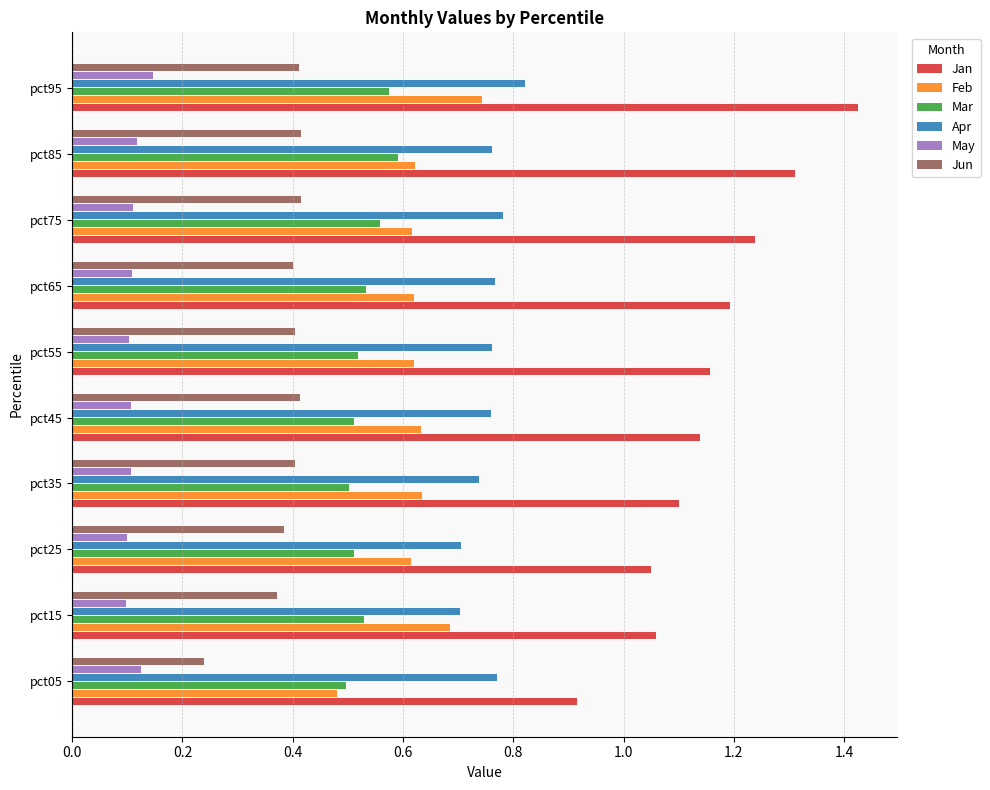

Which category has the lowest value in the Jun series?

pct05